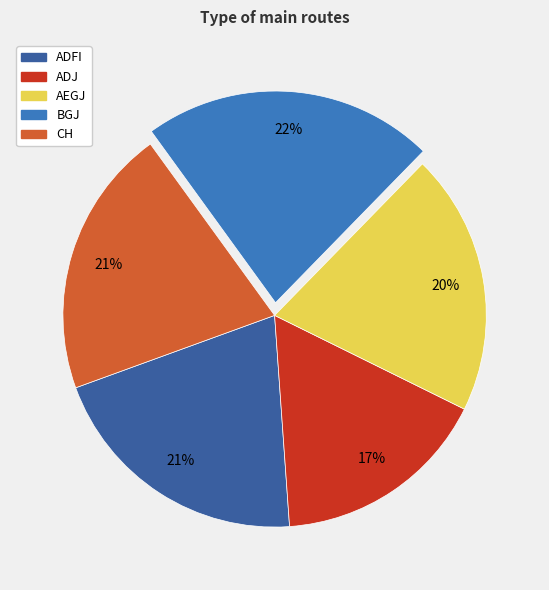

Is it true that AEGJ is 12% of the pie?

False